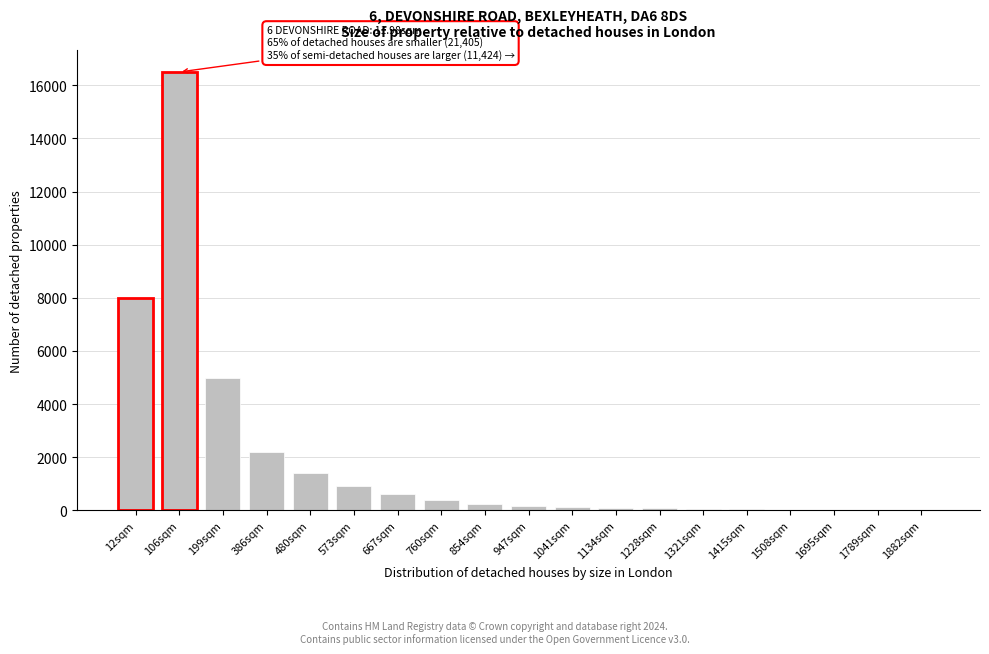

The chart shows a value of 180 at 947sqm. True or false?

True